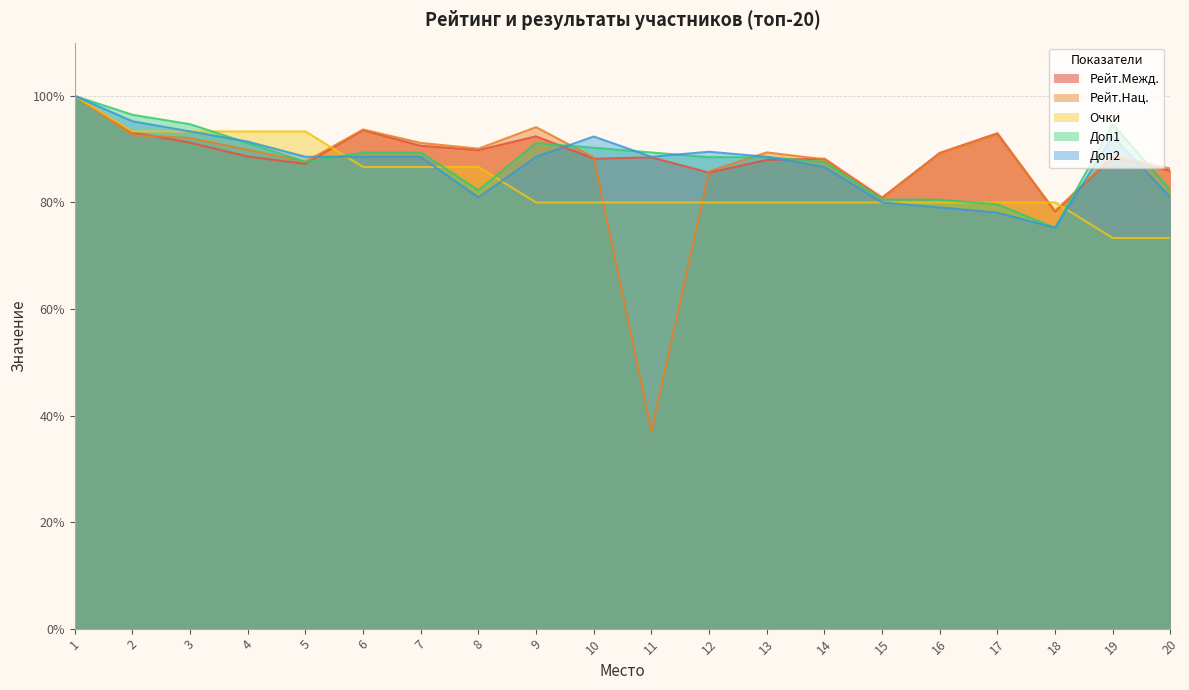

After their last crossing, which series has the higher values: Доп2 or Доп1?

Доп1